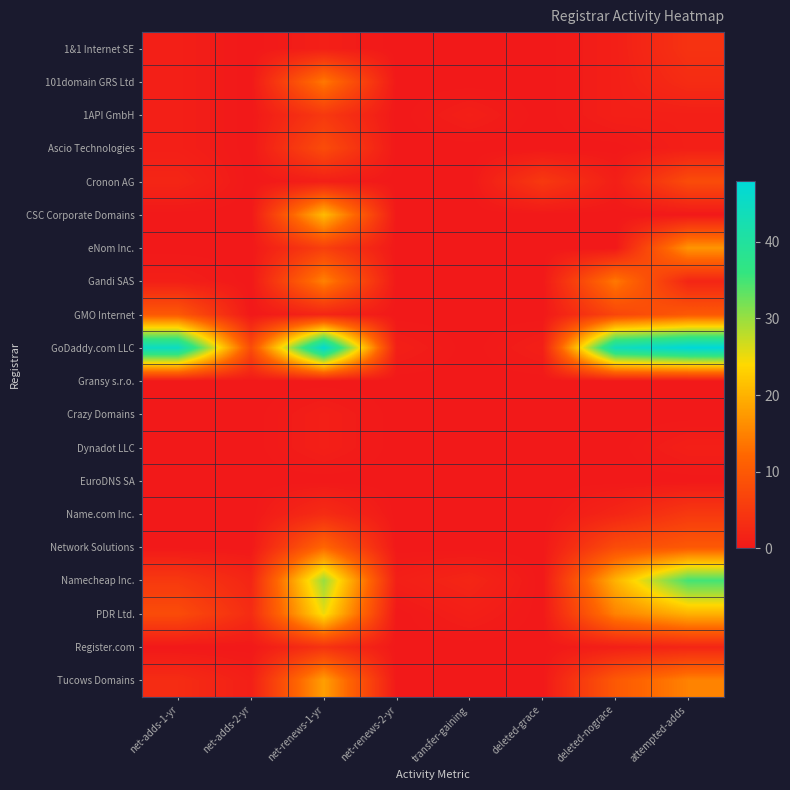

Reading right to left, list all the values displayed in this chart.

1&1 Internet SE: attempted-adds=4	deleted-nograce=1	deleted-grace=0	transfer-gaining=0	net-renews-2-yr=0	net-renews-1-yr=1	net-adds-2-yr=0	net-adds-1-yr=1
101domain GRS Ltd: attempted-adds=3	deleted-nograce=1	deleted-grace=0	transfer-gaining=0	net-renews-2-yr=0	net-renews-1-yr=14	net-adds-2-yr=0	net-adds-1-yr=1
1API GmbH: attempted-adds=1	deleted-nograce=1	deleted-grace=0	transfer-gaining=1	net-renews-2-yr=0	net-renews-1-yr=5	net-adds-2-yr=0	net-adds-1-yr=1
Ascio Technologies: attempted-adds=1	deleted-nograce=0	deleted-grace=0	transfer-gaining=0	net-renews-2-yr=0	net-renews-1-yr=8	net-adds-2-yr=0	net-adds-1-yr=1
Cronon AG: attempted-adds=8	deleted-nograce=1	deleted-grace=5	transfer-gaining=0	net-renews-2-yr=0	net-renews-1-yr=1	net-adds-2-yr=0	net-adds-1-yr=2
CSC Corporate Domains: attempted-adds=0	deleted-nograce=0	deleted-grace=0	transfer-gaining=0	net-renews-2-yr=0	net-renews-1-yr=21	net-adds-2-yr=0	net-adds-1-yr=0
eNom Inc.: attempted-adds=17	deleted-nograce=0	deleted-grace=0	transfer-gaining=0	net-renews-2-yr=0	net-renews-1-yr=6	net-adds-2-yr=0	net-adds-1-yr=0
Gandi SAS: attempted-adds=2	deleted-nograce=14	deleted-grace=0	transfer-gaining=0	net-renews-2-yr=0	net-renews-1-yr=15	net-adds-2-yr=0	net-adds-1-yr=1
GMO Internet: attempted-adds=10	deleted-nograce=7	deleted-grace=0	transfer-gaining=0	net-renews-2-yr=0	net-renews-1-yr=2	net-adds-2-yr=0	net-adds-1-yr=10
GoDaddy.com LLC: attempted-adds=48	deleted-nograce=44	deleted-grace=1	transfer-gaining=0	net-renews-2-yr=1	net-renews-1-yr=47	net-adds-2-yr=8	net-adds-1-yr=45
Gransy s.r.o.: attempted-adds=0	deleted-nograce=0	deleted-grace=0	transfer-gaining=0	net-renews-2-yr=0	net-renews-1-yr=0	net-adds-2-yr=0	net-adds-1-yr=0
Crazy Domains: attempted-adds=0	deleted-nograce=0	deleted-grace=0	transfer-gaining=0	net-renews-2-yr=0	net-renews-1-yr=1	net-adds-2-yr=0	net-adds-1-yr=0
Dynadot LLC: attempted-adds=1	deleted-nograce=0	deleted-grace=0	transfer-gaining=0	net-renews-2-yr=0	net-renews-1-yr=1	net-adds-2-yr=0	net-adds-1-yr=0
EuroDNS SA: attempted-adds=0	deleted-nograce=0	deleted-grace=0	transfer-gaining=0	net-renews-2-yr=0	net-renews-1-yr=0	net-adds-2-yr=0	net-adds-1-yr=0
Name.com Inc.: attempted-adds=5	deleted-nograce=2	deleted-grace=0	transfer-gaining=0	net-renews-2-yr=0	net-renews-1-yr=3	net-adds-2-yr=0	net-adds-1-yr=0
Network Solutions: attempted-adds=10	deleted-nograce=8	deleted-grace=0	transfer-gaining=0	net-renews-2-yr=0	net-renews-1-yr=12	net-adds-2-yr=0	net-adds-1-yr=0
Namecheap Inc.: attempted-adds=35	deleted-nograce=20	deleted-grace=0	transfer-gaining=2	net-renews-2-yr=1	net-renews-1-yr=30	net-adds-2-yr=2	net-adds-1-yr=5
PDR Ltd.: attempted-adds=20	deleted-nograce=15	deleted-grace=0	transfer-gaining=1	net-renews-2-yr=0	net-renews-1-yr=25	net-adds-2-yr=3	net-adds-1-yr=8
Register.com: attempted-adds=2	deleted-nograce=1	deleted-grace=0	transfer-gaining=0	net-renews-2-yr=0	net-renews-1-yr=4	net-adds-2-yr=0	net-adds-1-yr=0
Tucows Domains: attempted-adds=15	deleted-nograce=10	deleted-grace=0	transfer-gaining=0	net-renews-2-yr=0	net-renews-1-yr=18	net-adds-2-yr=1	net-adds-1-yr=3